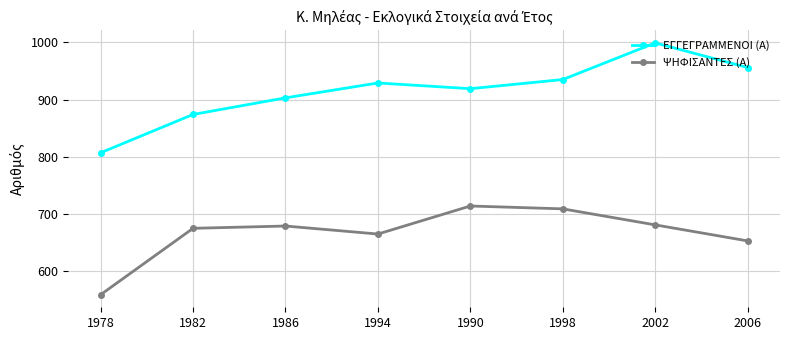

Read the ΨΗΦΙΣΑΝΤΕΣ (Α) value at 1978.

559